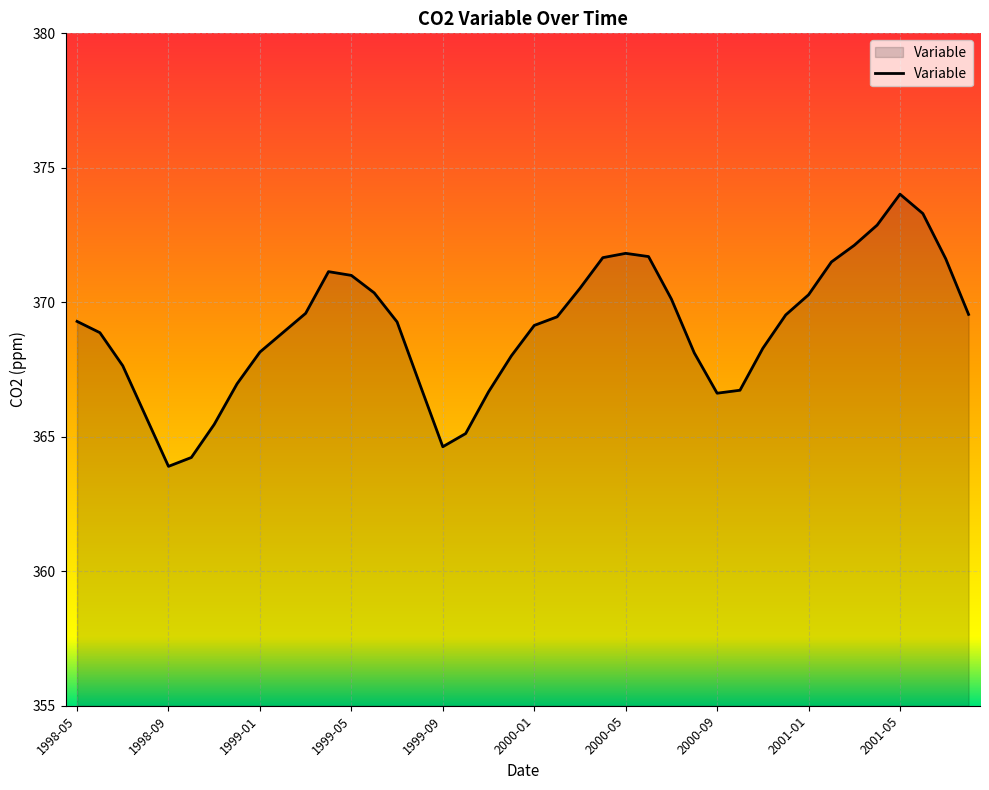

Count the number of data series in this chart.

1